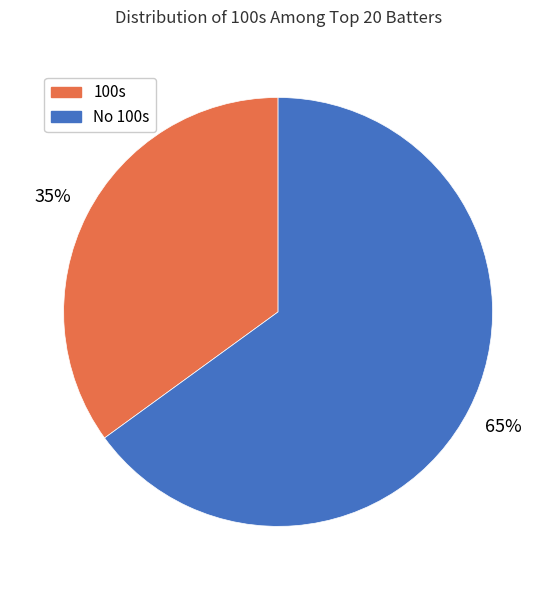

Is there any slice that represents more than half of the pie?

Yes